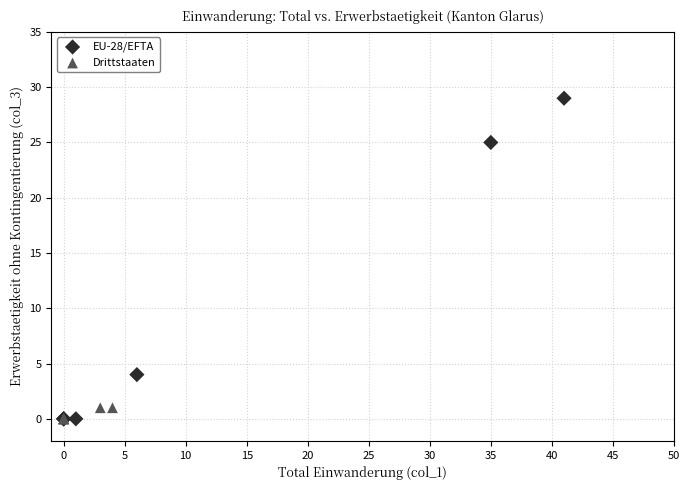

Which series reaches the maximum Y coordinate?

EU-28/EFTA